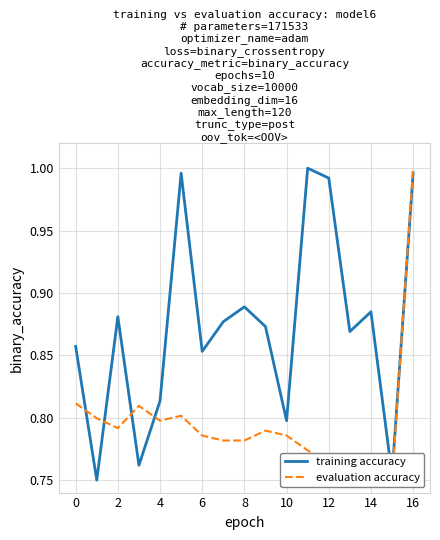

The training accuracy series shows 0.8 at 10. True or false?

True